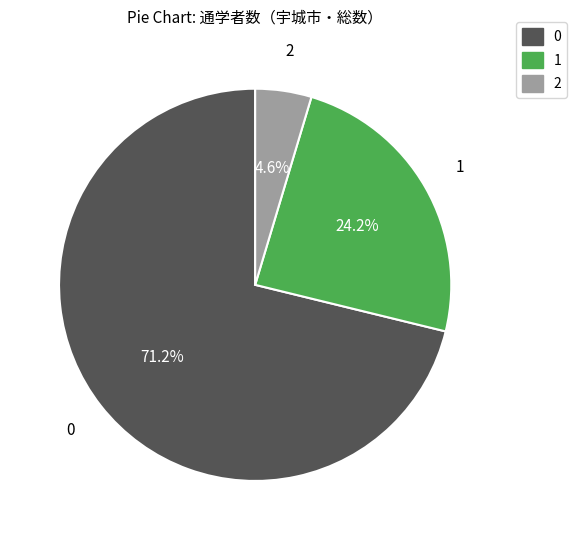

How many segments does this pie chart have?

3